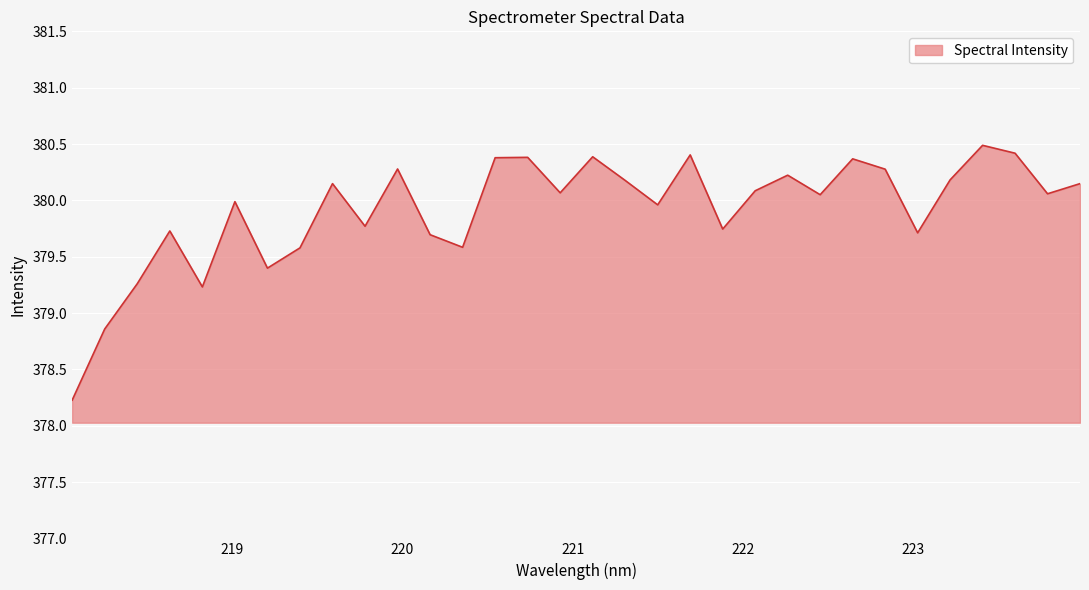

Does the chart display data point markers on the line(s)?

No